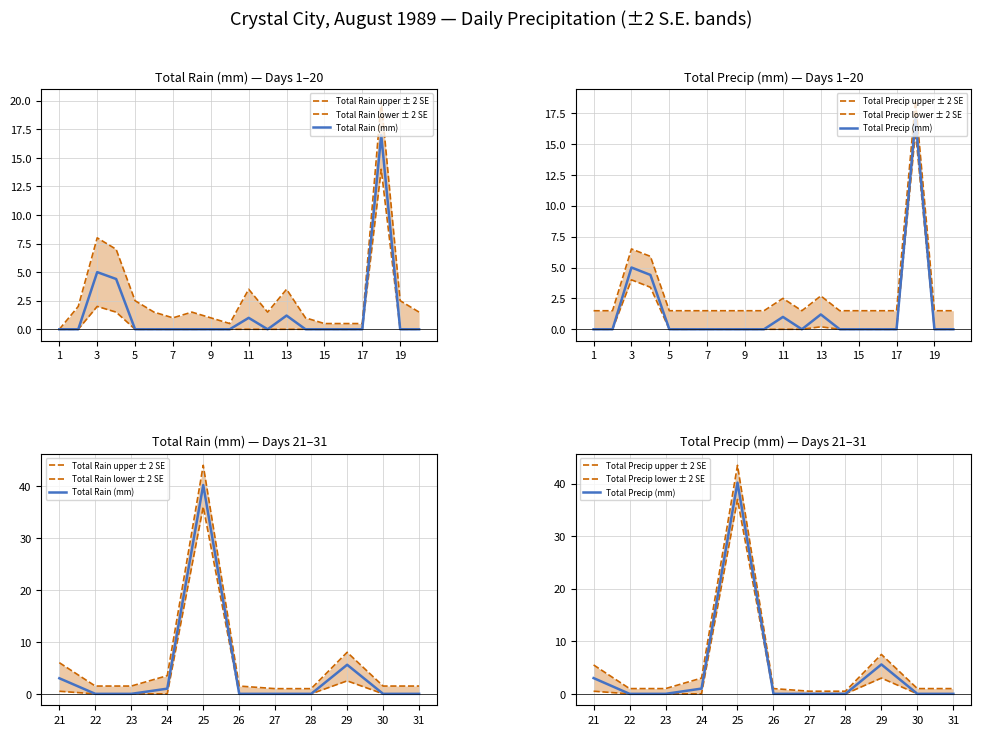

True or false: Total Precip upper ± 2 SE has more than 1 interior local peaks.

True